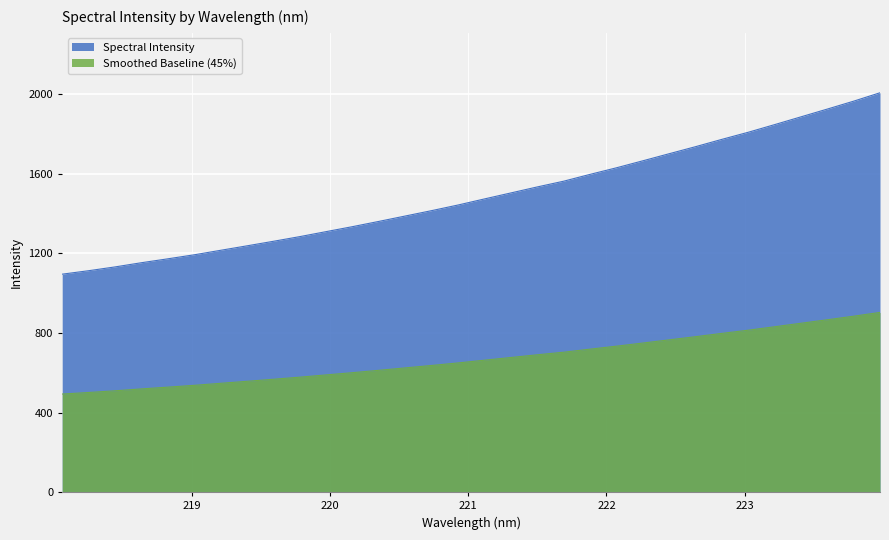

What is the minimum value shown in the chart?

492.7